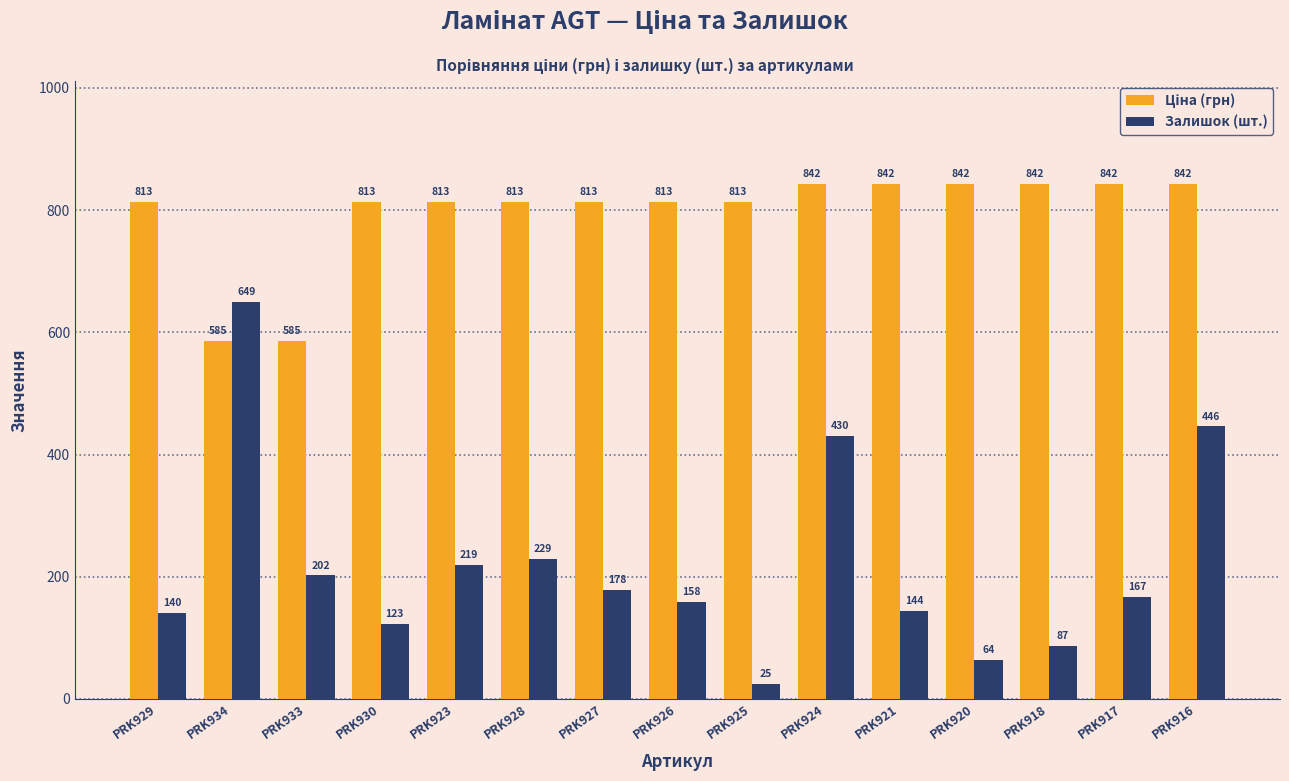

What is the greatest value displayed?

842.8